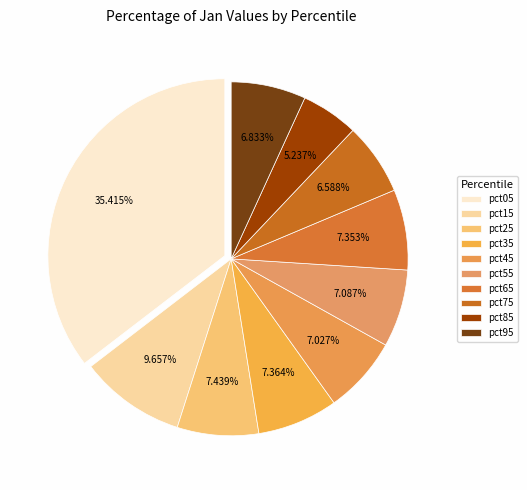

What percentage is NOT represented by pct25?

92.6%